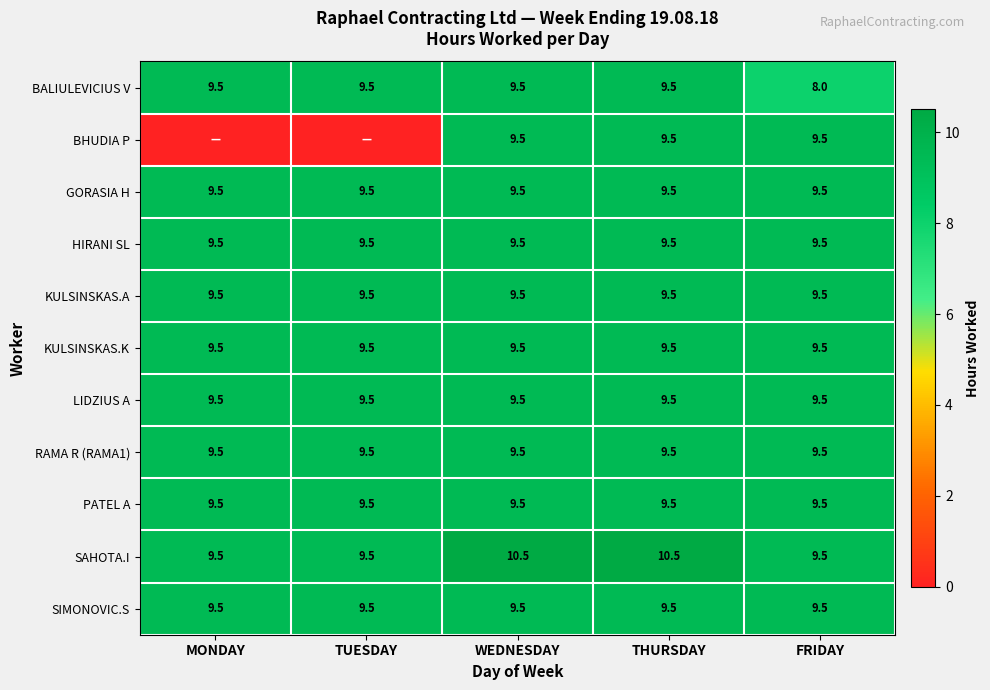

What is the lowest value of the KULSINSKAS.A series?

9.5